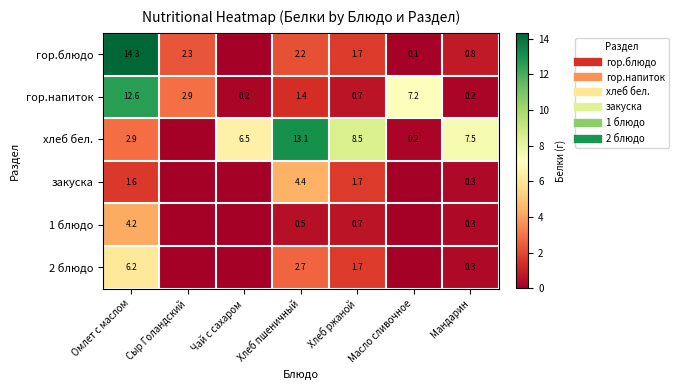

How many data points in гор.напиток are above 1?

4